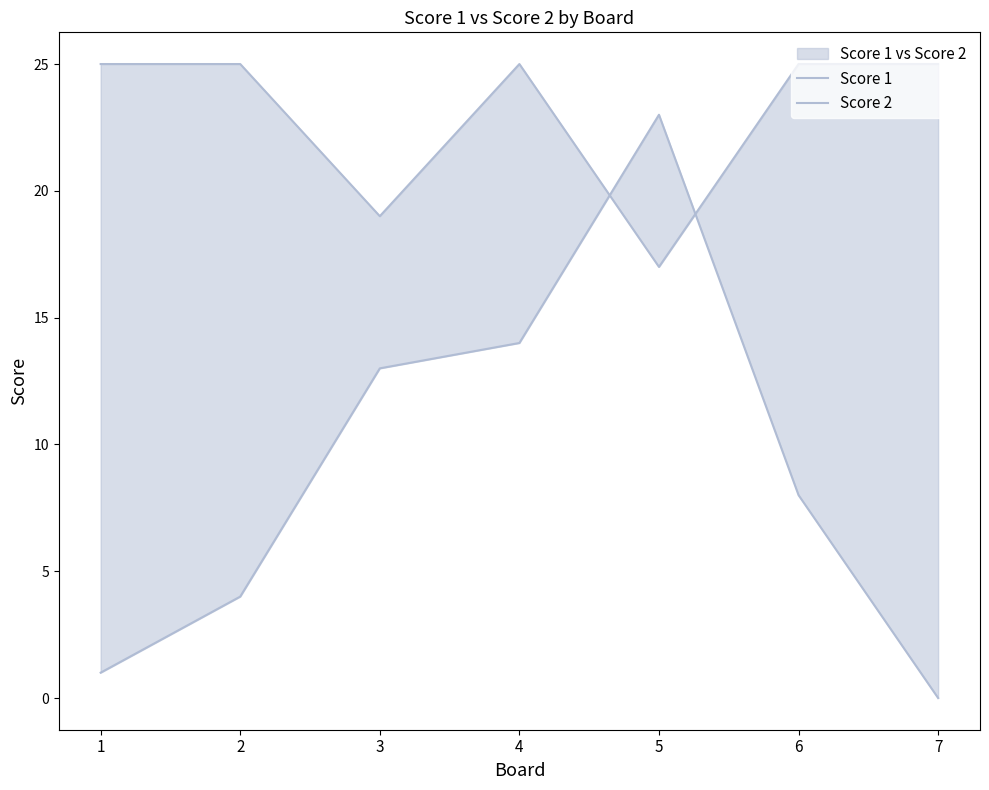

Which series has the largest range (max minus min)?

Score 2